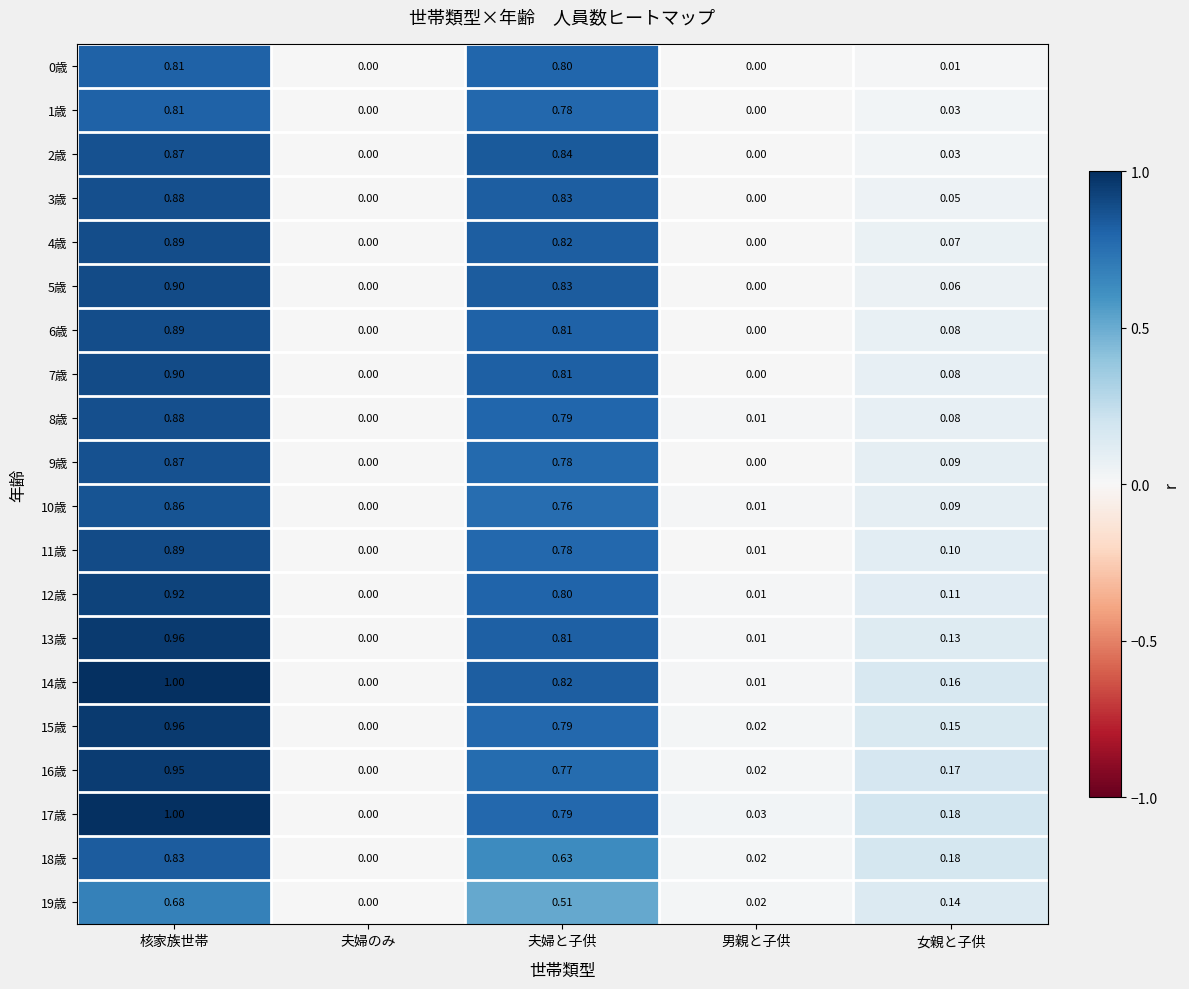

What is the maximum value shown in the chart?

1.0